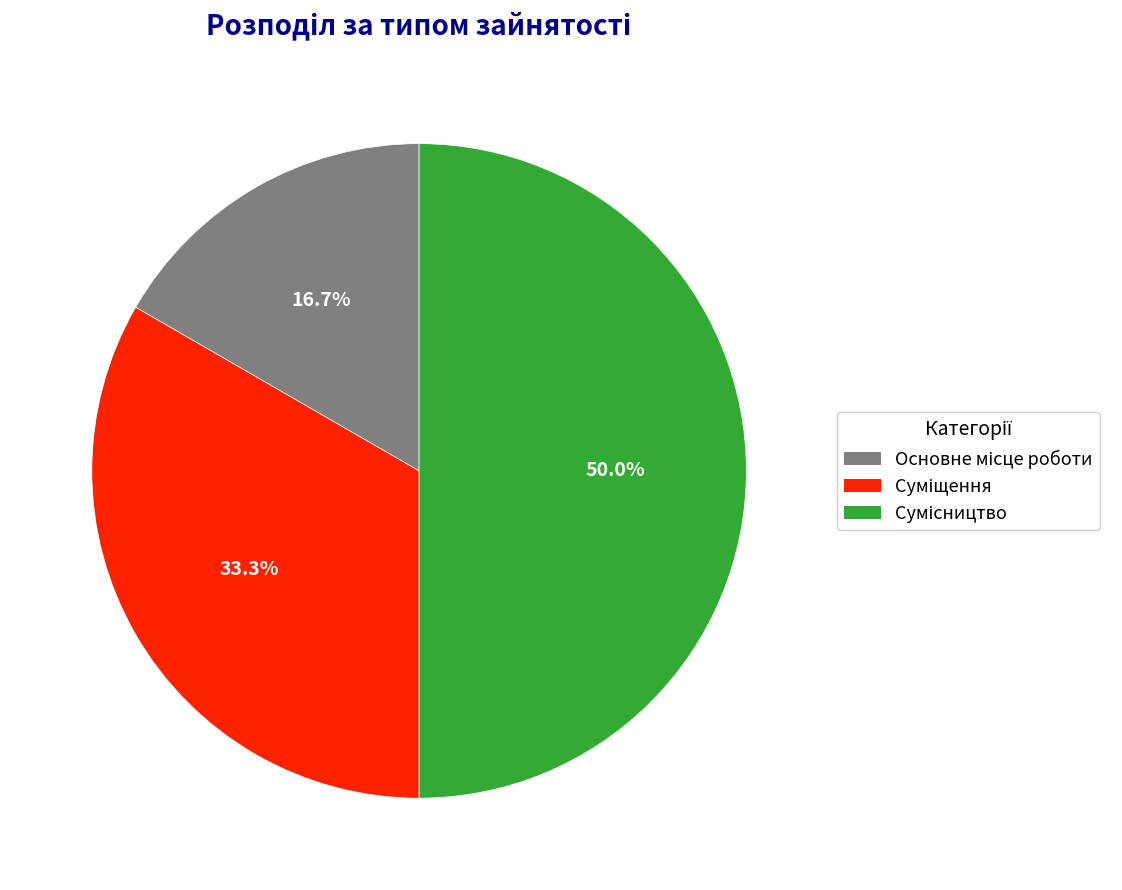

What percentage do Основне місце роботи and Сумісництво together represent?

66.7%